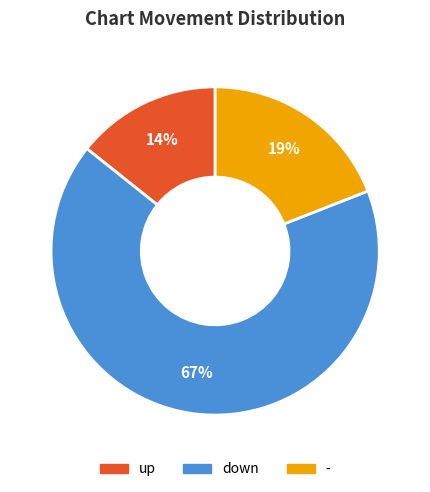

Which has a higher value, down or up?

down